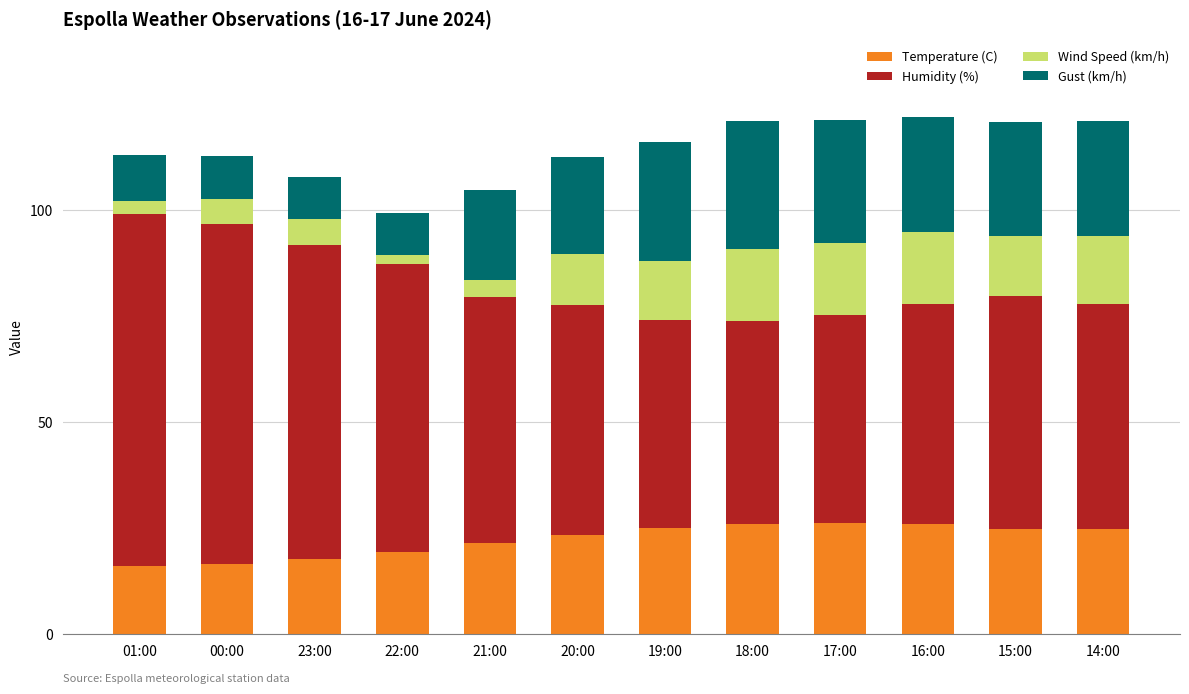

What is the difference between the maximum and minimum values in the Temperature (C) series?

10.2